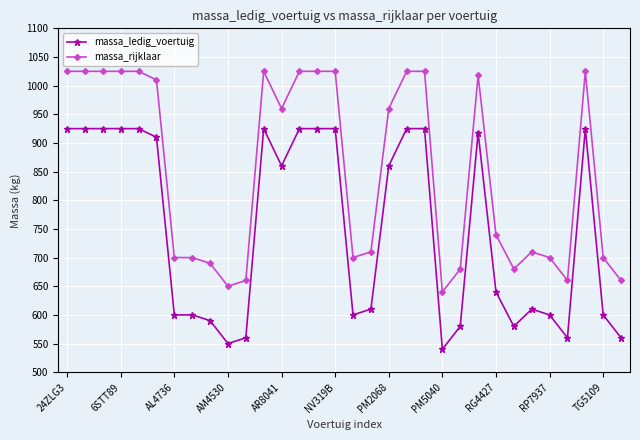

True or false: massa_ledig_voertuig has more than 1 interior local peaks.

True